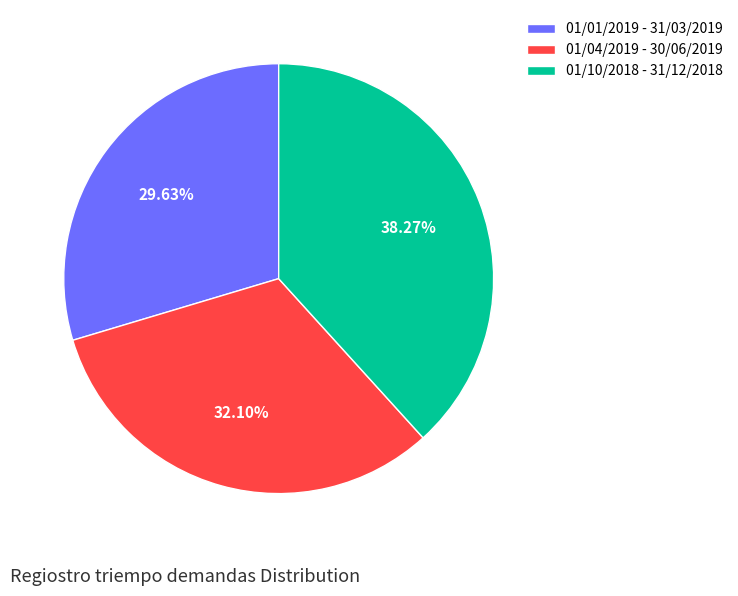

What portion of the pie excludes 01/10/2018 - 31/12/2018?

61.7%